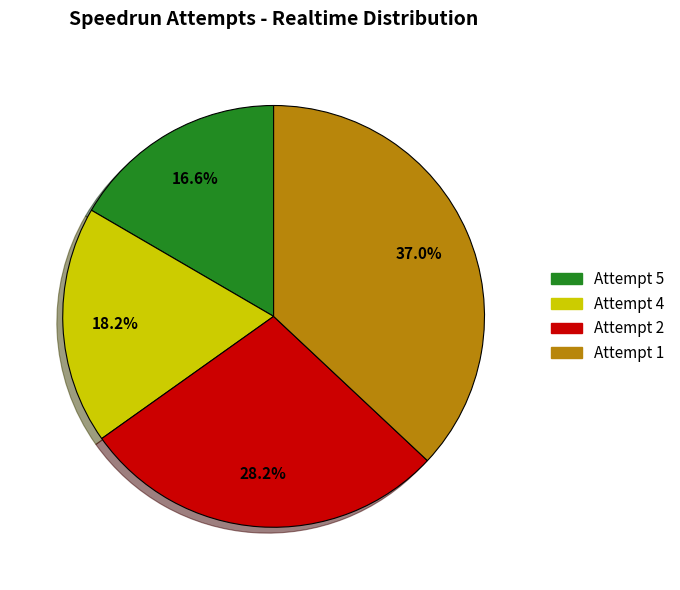

What percentage is the Attempt 1 slice, to the nearest percent?

37%